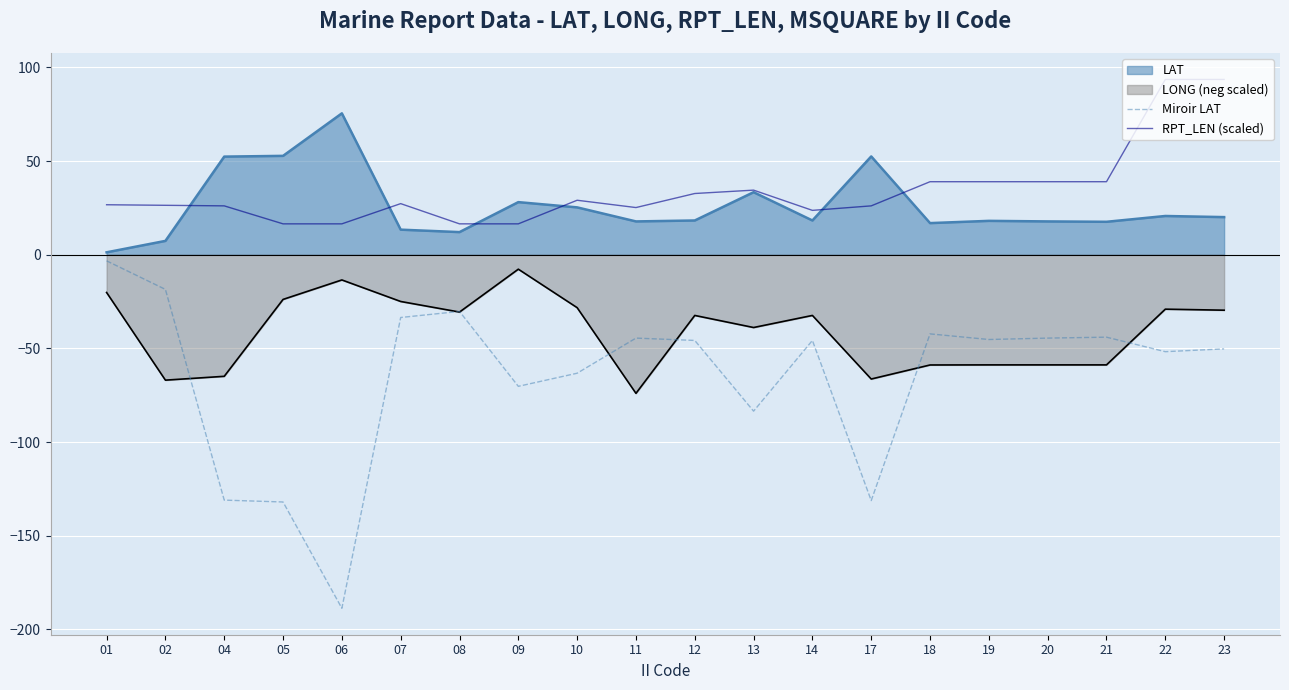

What are all the series names shown in the legend?

LAT, LONG (neg scaled), Miroir LAT, RPT_LEN (scaled)